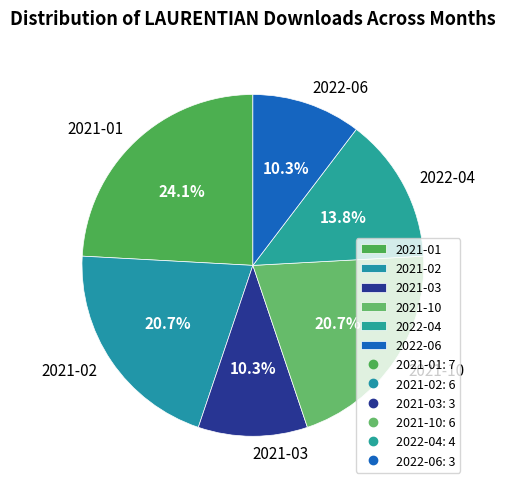

Which category has the biggest portion of the pie?

2021-01